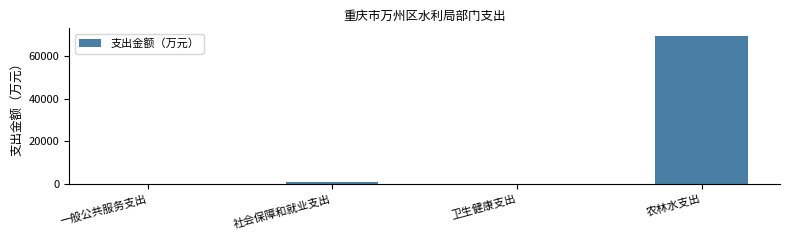

What is the maximum value shown in the chart?

69304.1